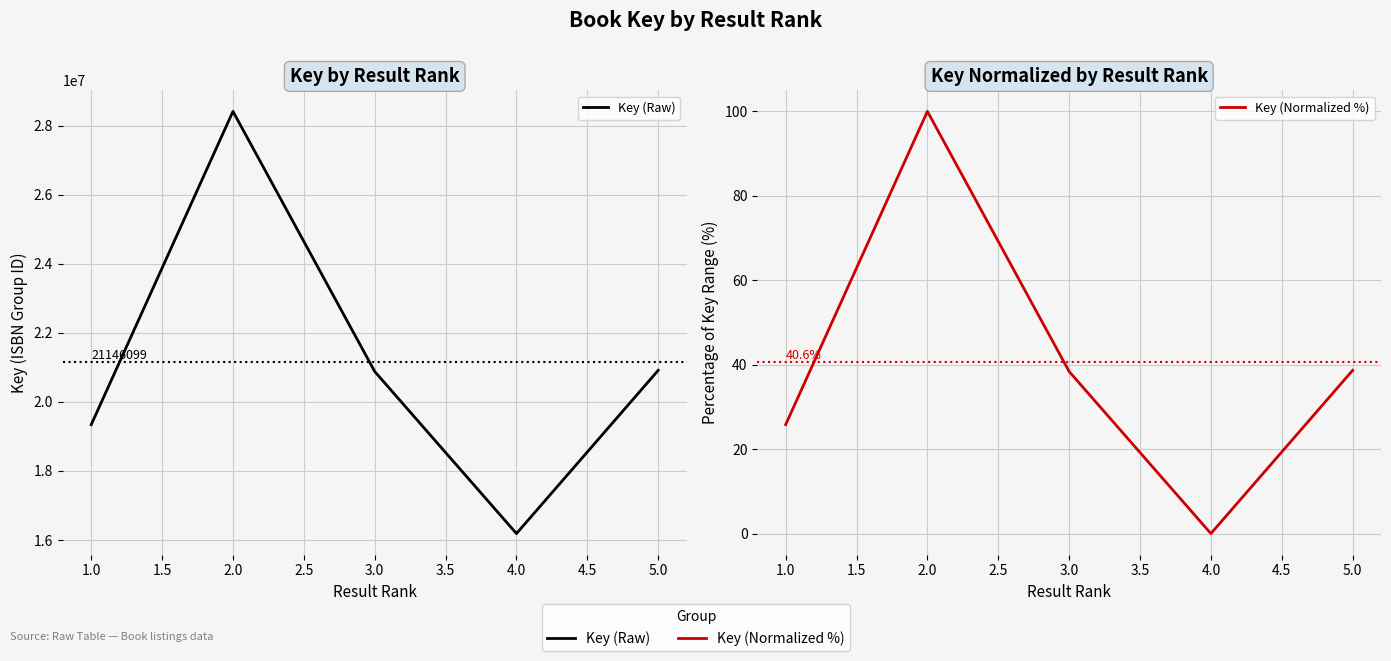

True or false: Key (Raw) has more than 2 points higher than both neighbors.

False